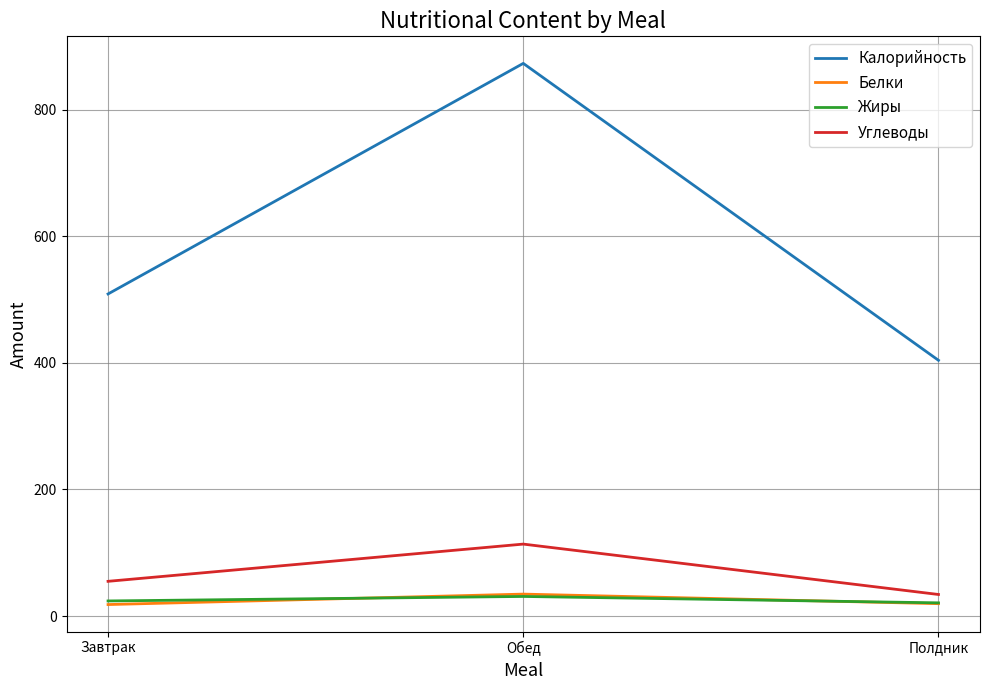

Which series has the largest total across all categories?

Калорийность